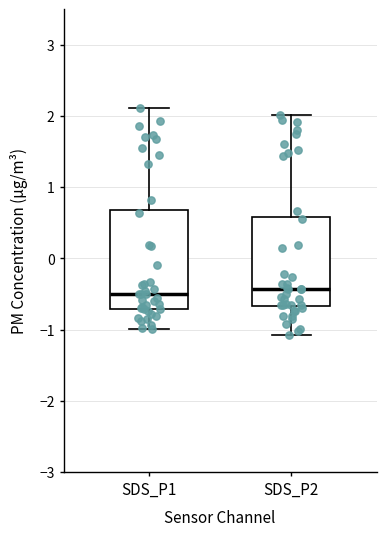

Comparing the boxes themselves (not the whiskers), which one is the tallest?

SDS_P1